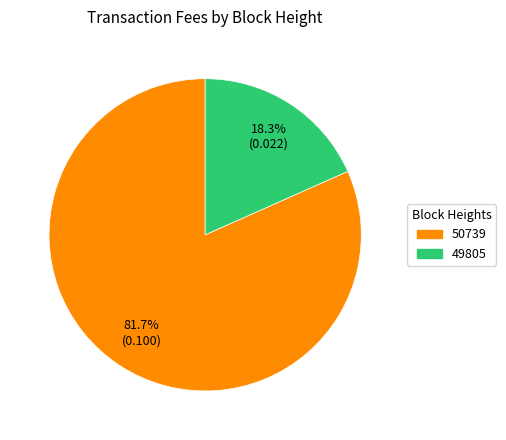

Is there a majority slice in this chart?

Yes